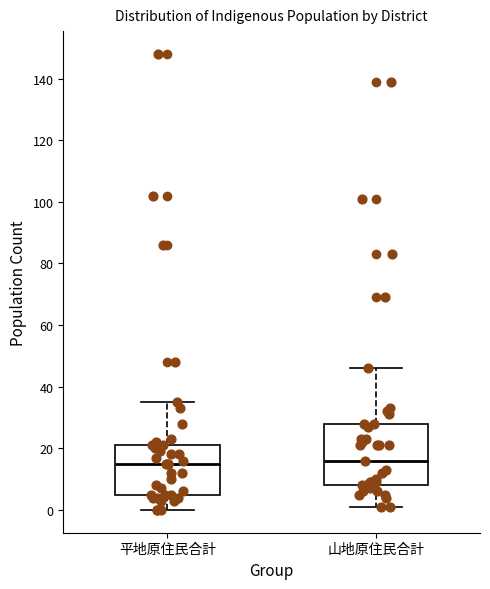

Reading left to right, transcribe this box plot: for each box, give where its median line is, the range the box spans, and where its two whiskers end, as read against the y-axis. The values are not printed on the chart, so give them approximately, as read against the axis.

平地原住民合計: median 16, box 6 to 22, whiskers 0 to 36
山地原住民合計: median 16, box 8 to 28, whiskers 2 to 46